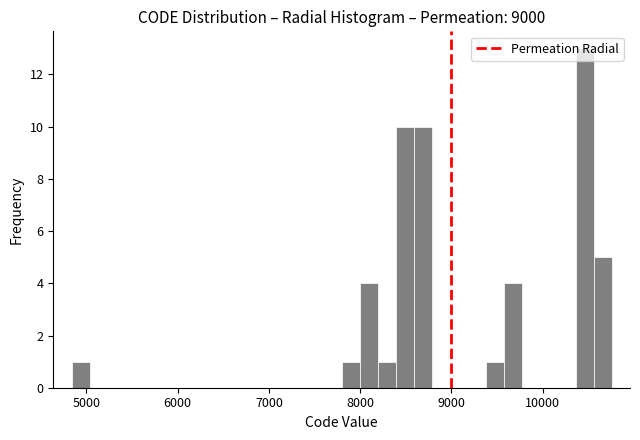

Around what value on the x-axis is the tallest bar? Give the approximate position of its centre, as read against the axis.

10500